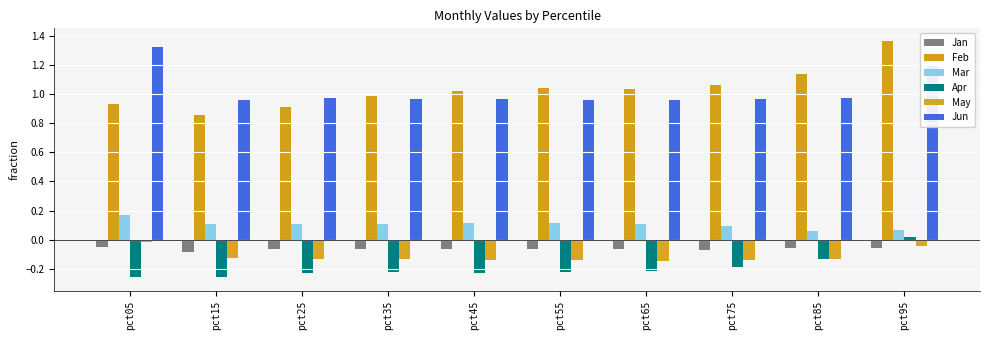

How many groups of bars are there?

10